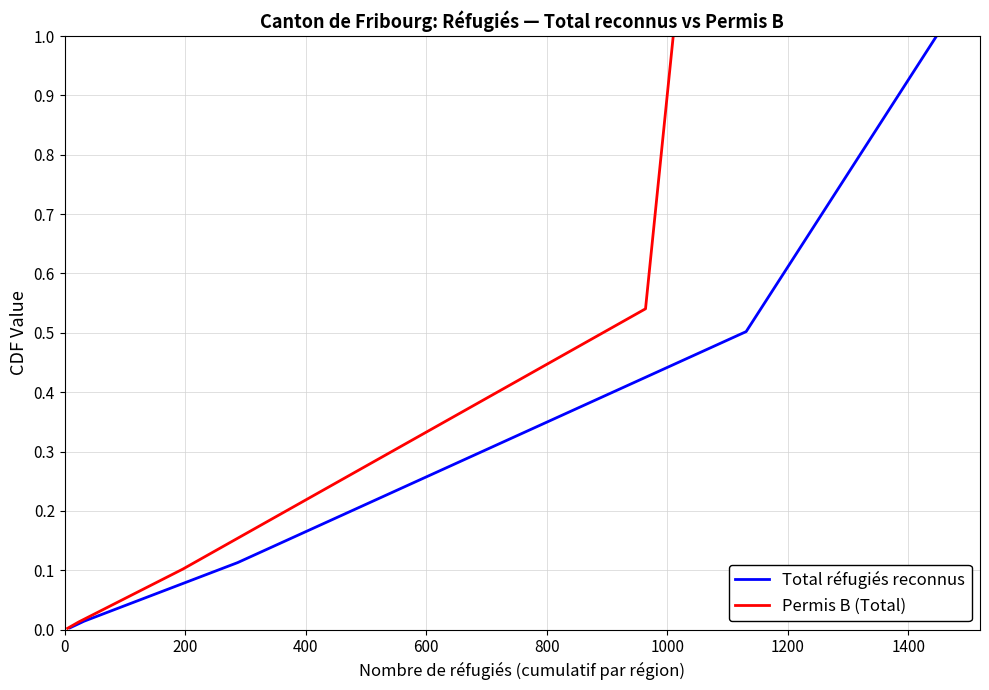

What are all the series names shown in the legend?

Total réfugiés reconnus, Permis B (Total)